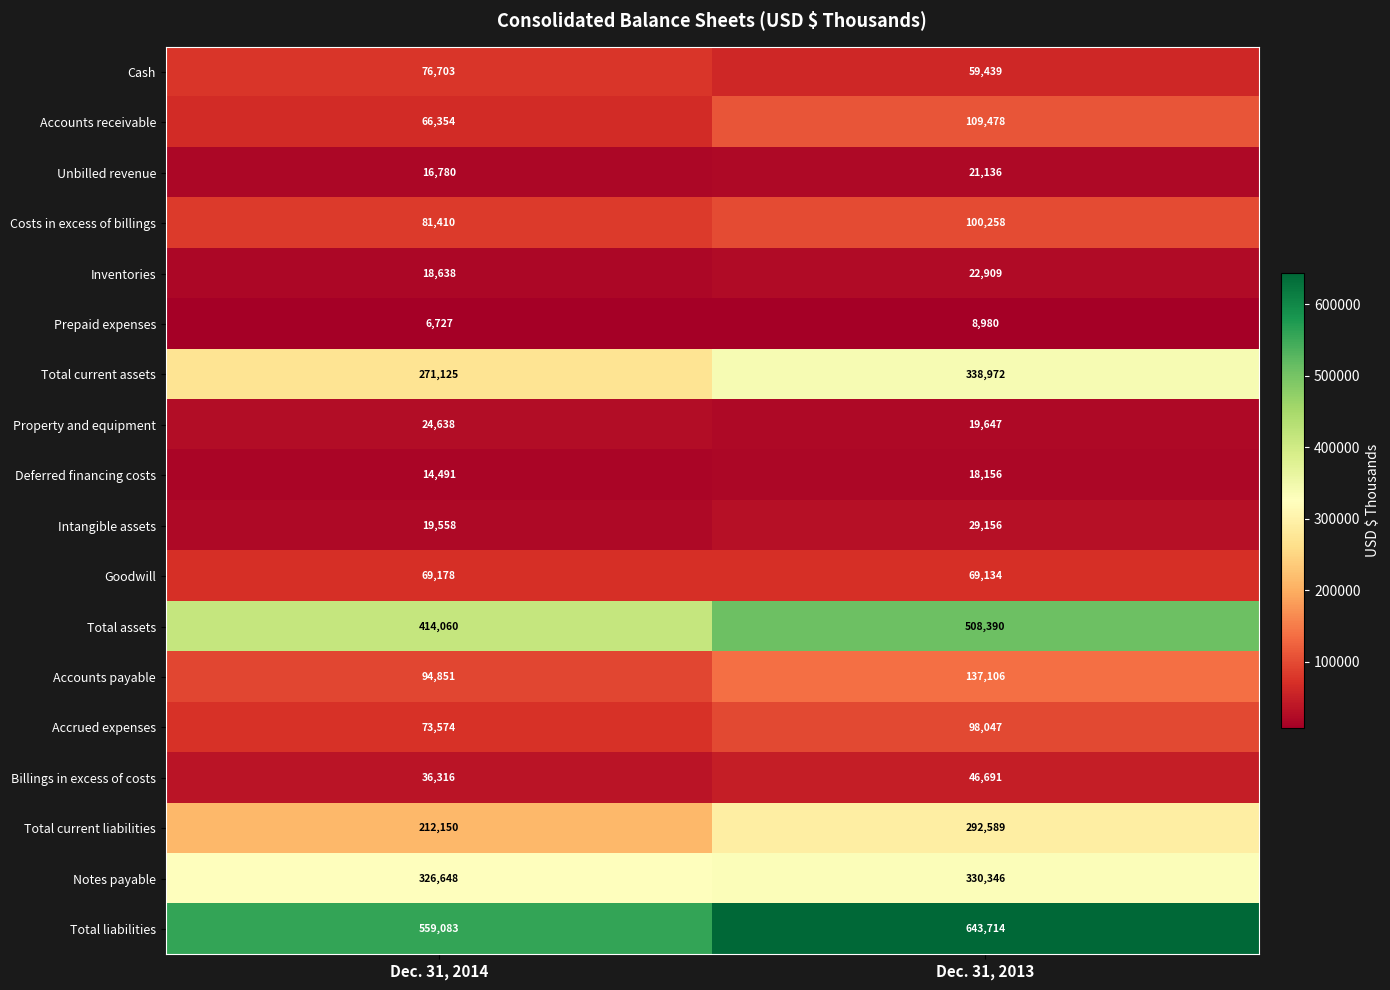

What is the difference between the maximum and minimum values in the Prepaid expenses series?

2253